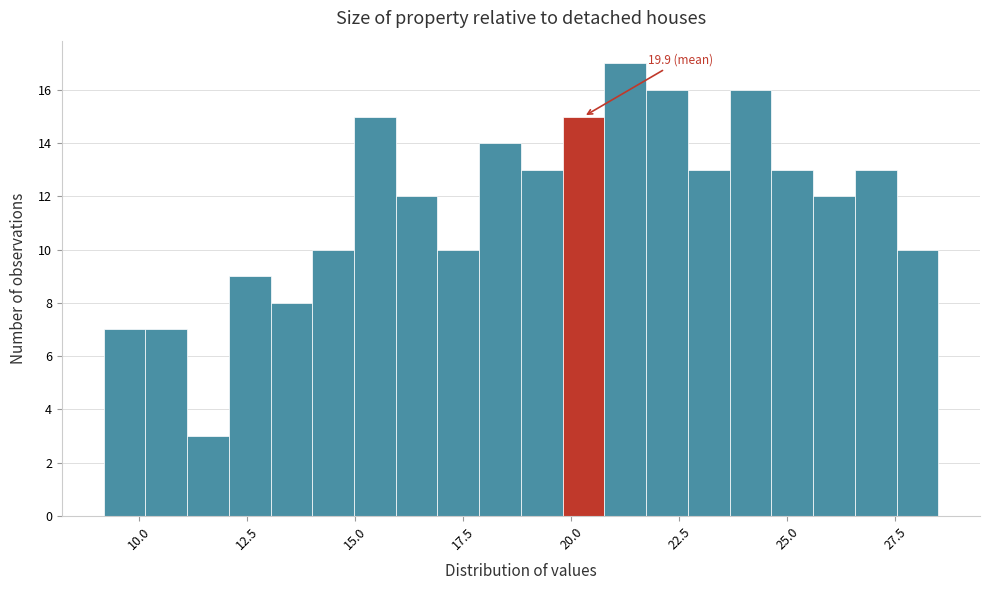

Around what value on the x-axis is the tallest bar? Give the approximate position of its centre, as read against the axis.

21.5